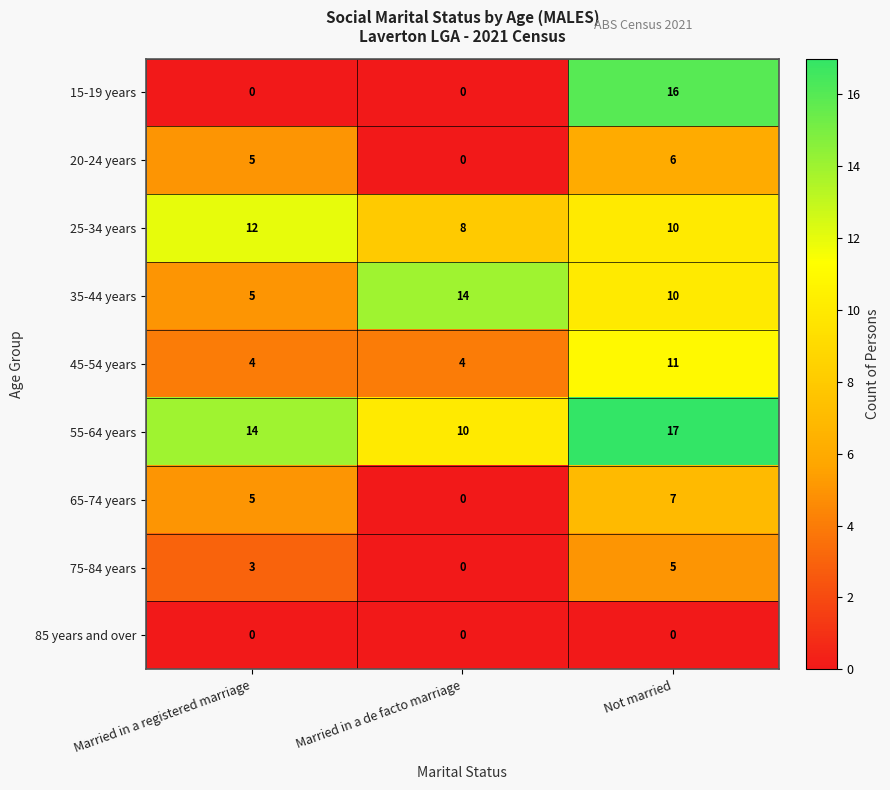

What is the spread (max minus min) of values at Married in a de facto marriage?

14